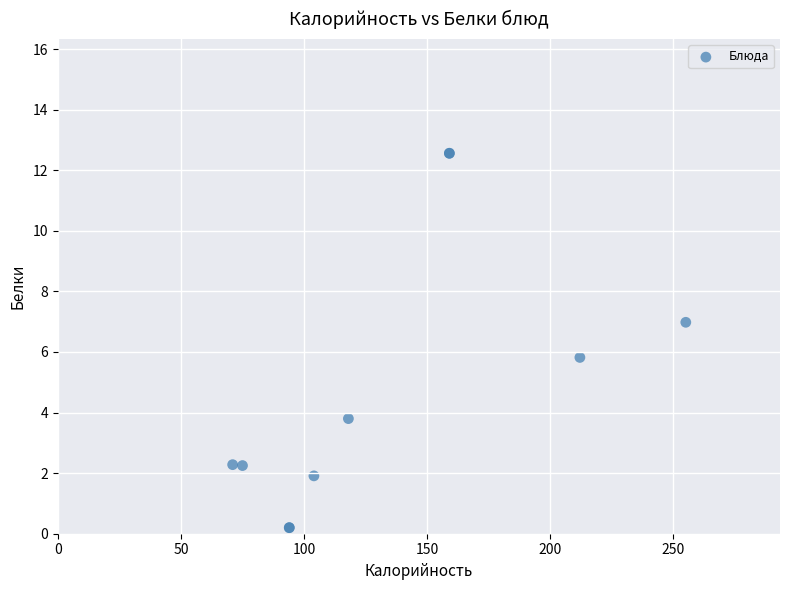

What Y value in the scatter plot is closest to 6?

5.8